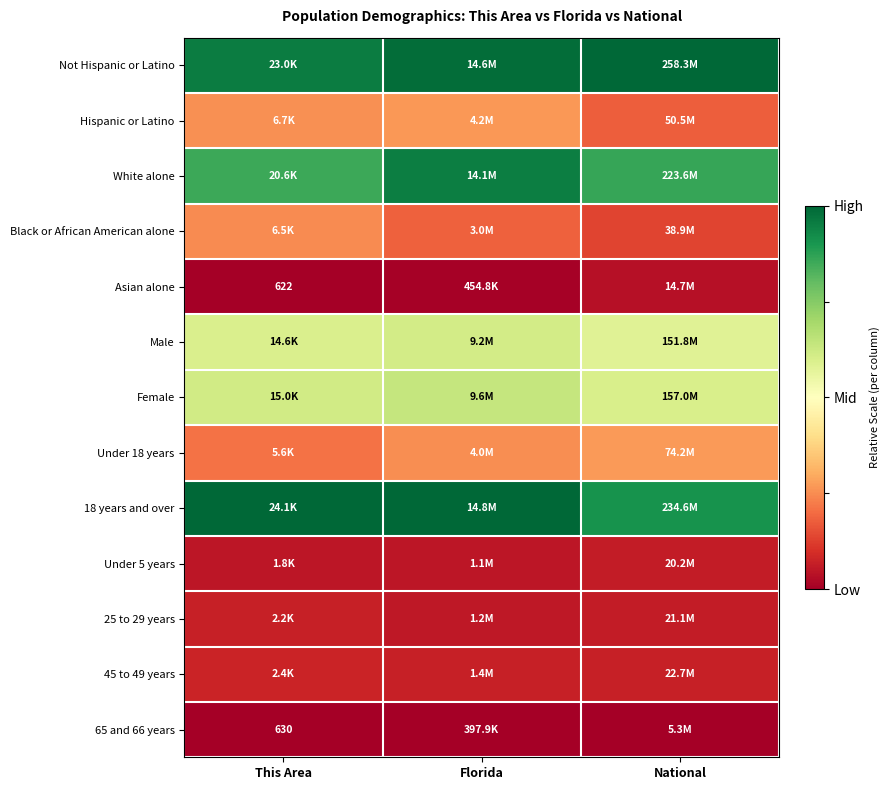

Count the number of data series in this chart.

13